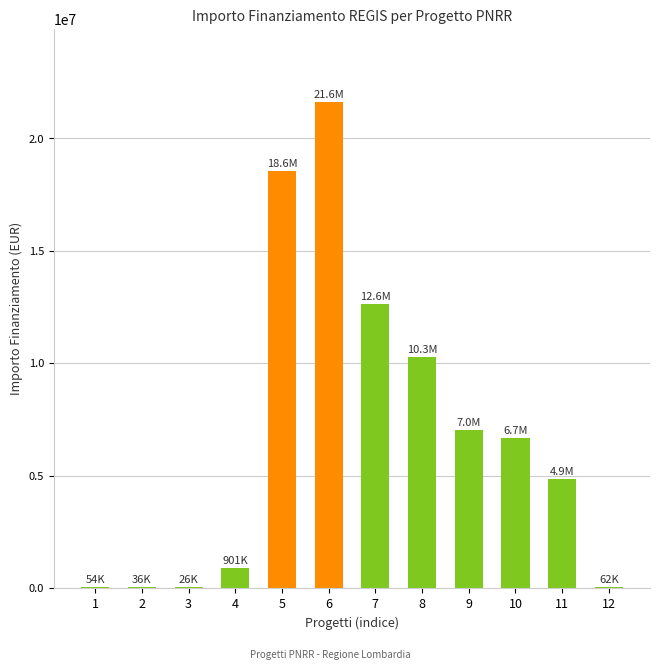

The value at 7 is 12608826.0. True or false?

True